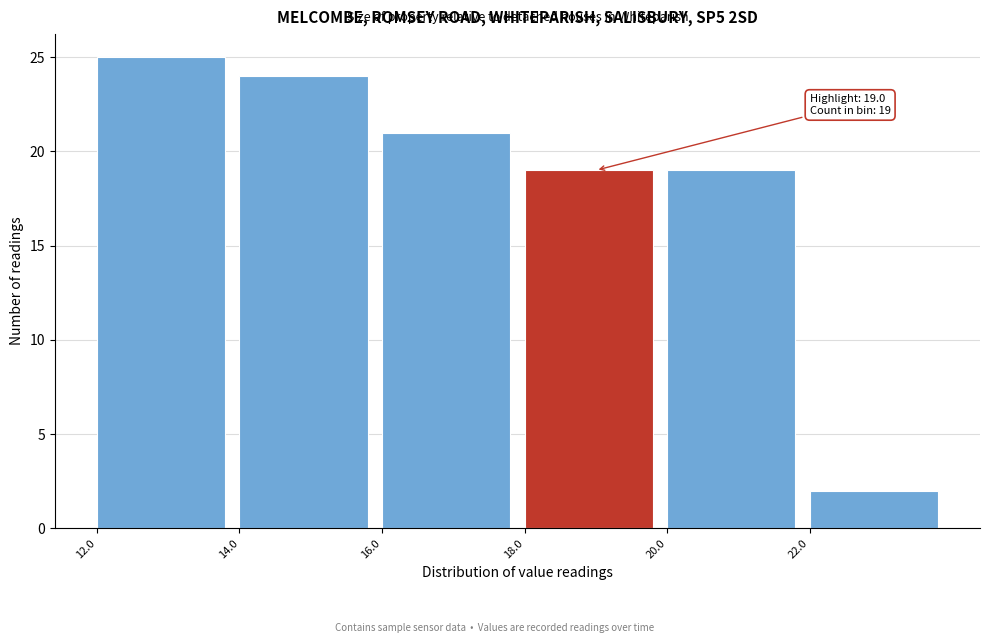

Over which range of the x-axis is the bar tallest?

12 to 14